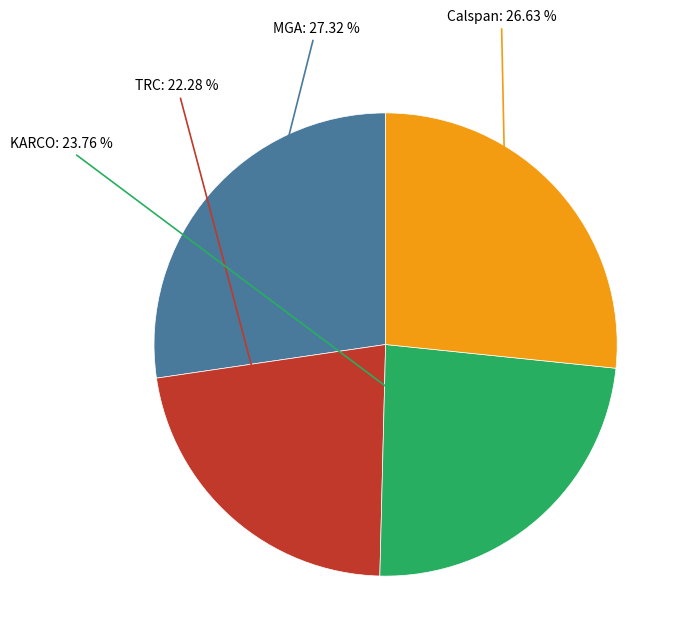

Does any single category account for the majority?

No